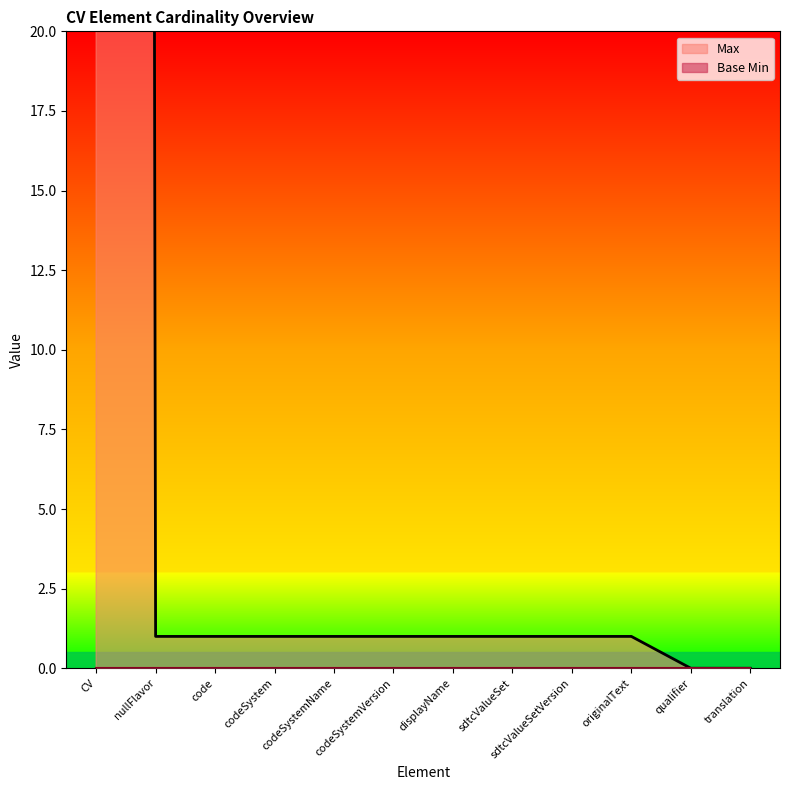

What is the value of the 1st point from the left?

999